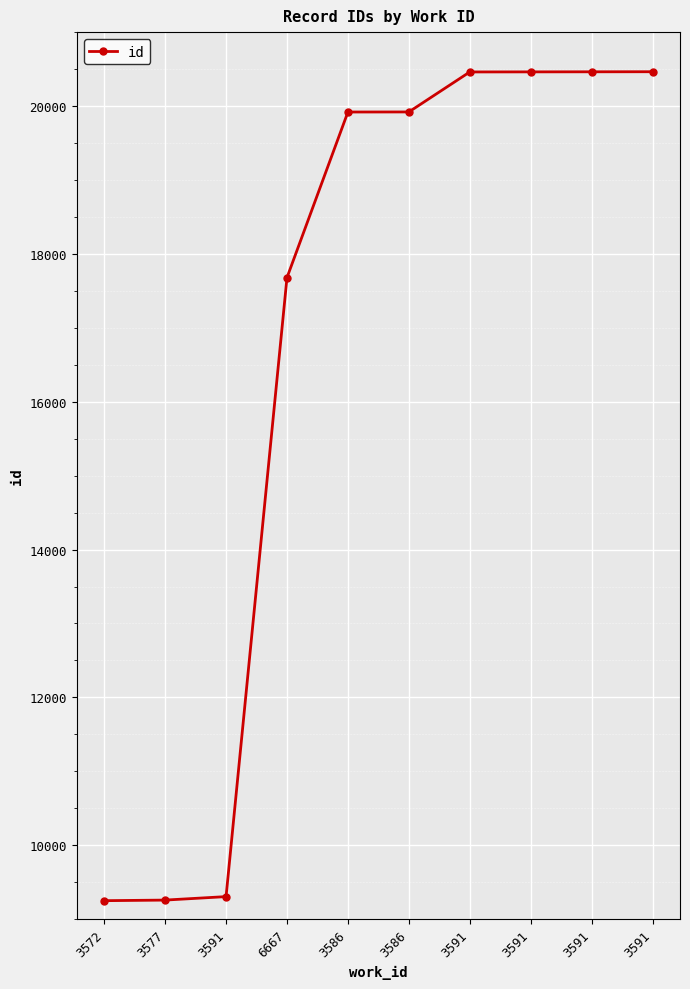

What is the label of the 6th point from the left?

3586